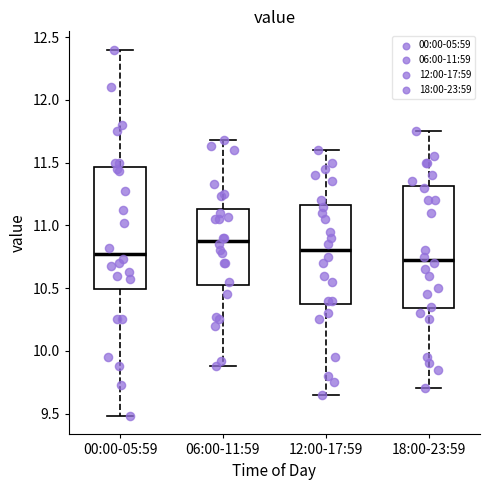

Which box has the highest median line?

06:00-11:59